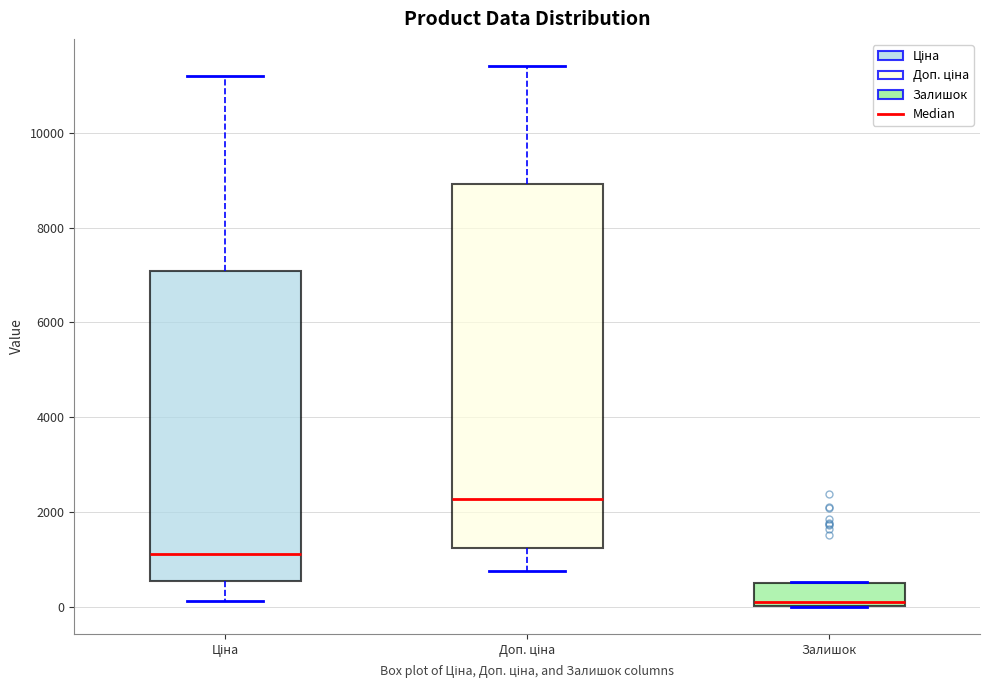

Reading left to right, read every box against the y-axis: the position of its median line, the range the box covers, and the ends of its whiskers. The values are not printed on the chart, so give them approximately, as read against the axis.

Ціна: median 1200, box 600 to 7000, whiskers 200 to 11200
Доп. ціна: median 2200, box 1200 to 9000, whiskers 800 to 11400
Залишок: median 0 (just above the box's lower edge), box 0 to 600, whiskers 0 to 600